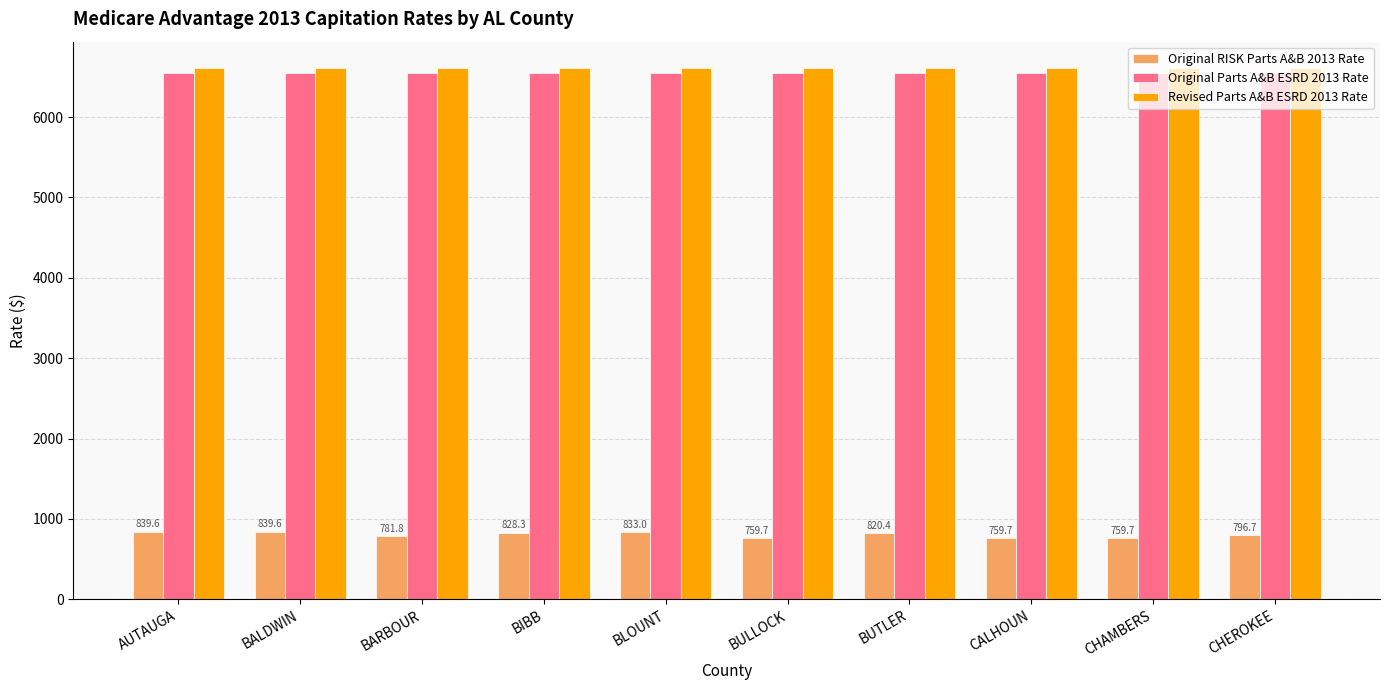

What is the label of the 5th bar from the left?

BLOUNT